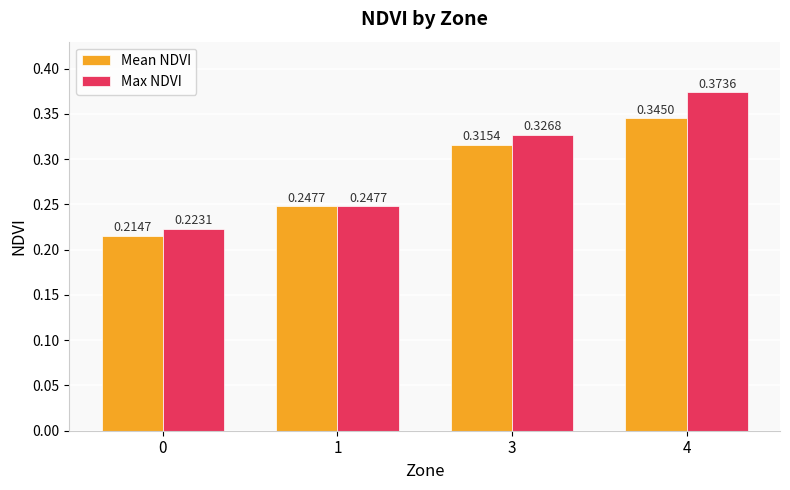

Between 0 and 1, which series saw the biggest shift?

Mean NDVI